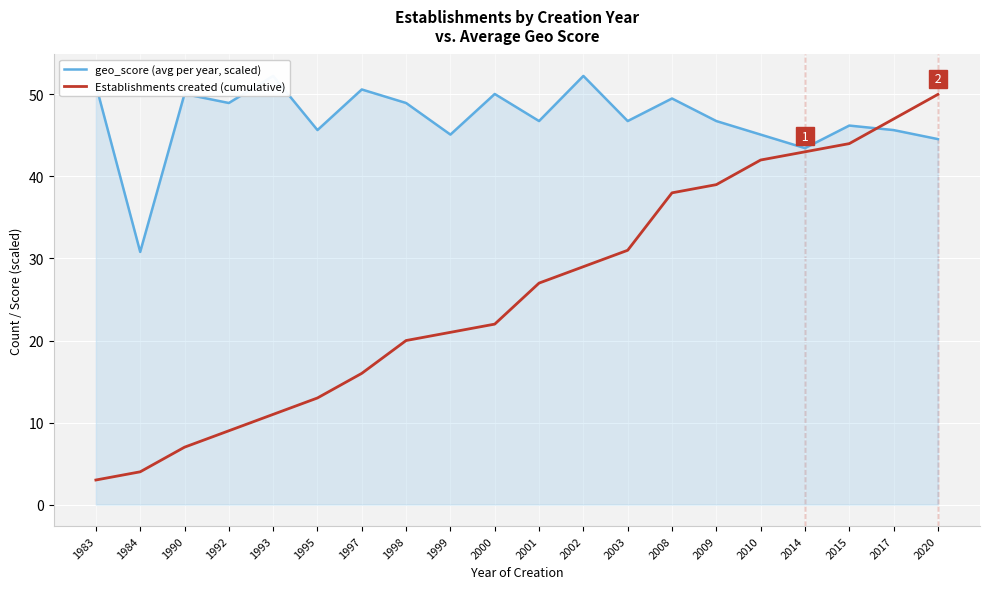

How many data points in Establishments created (cumulative) are above 27?

9